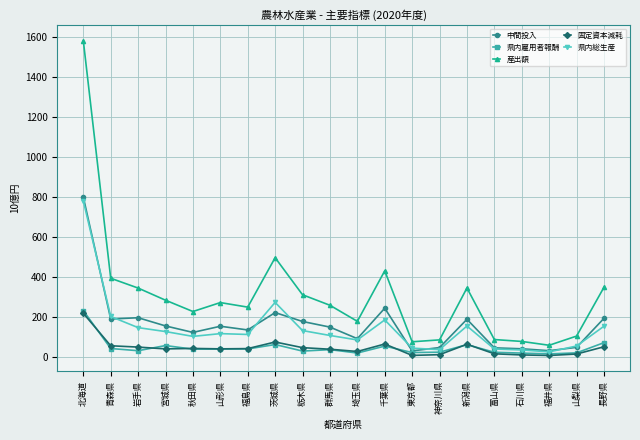

At which label does 固定資本減耗 reach its peak?

北海道